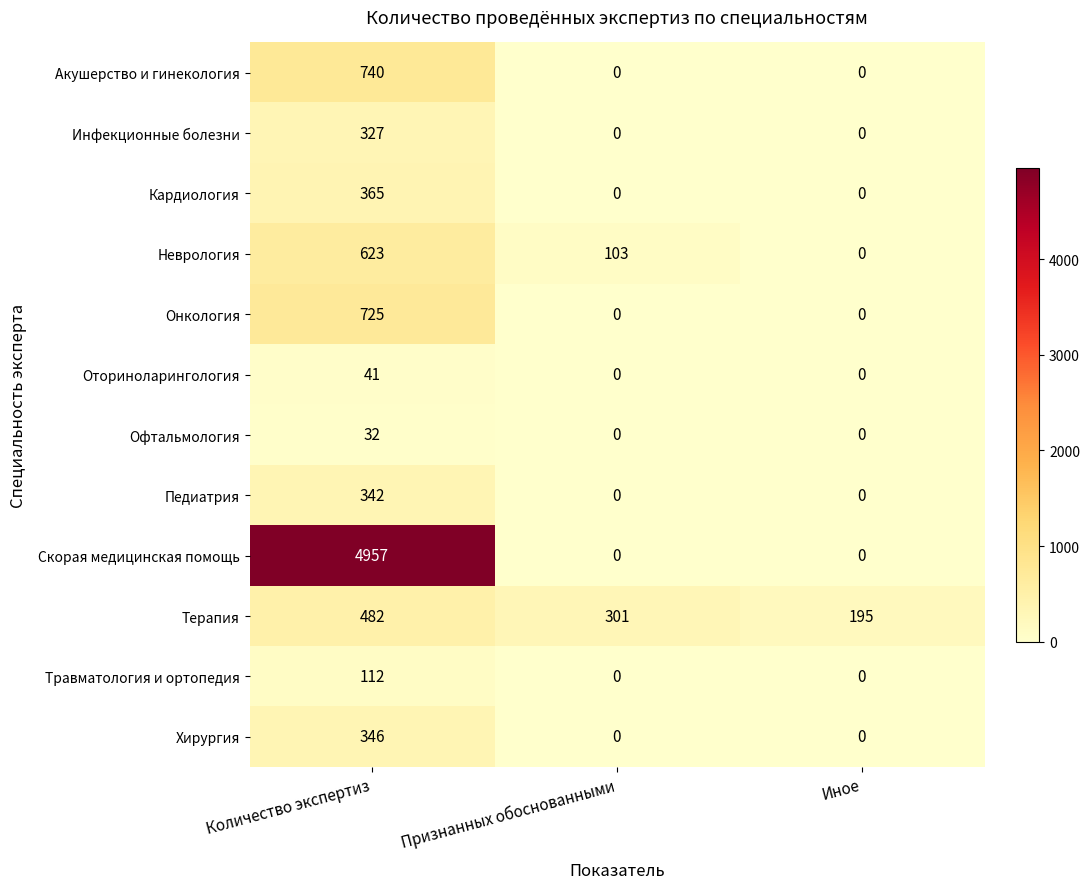

At how many categories does at least one series exceed 2425?

1